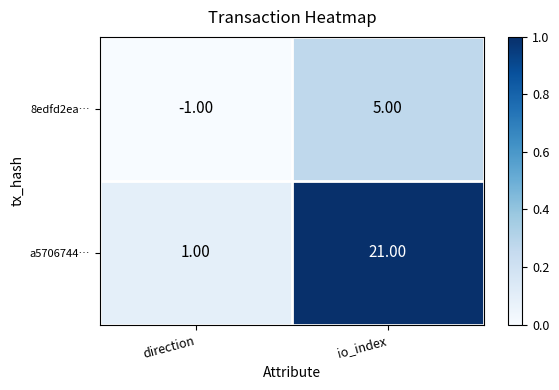

Rank the series by their average value, from lowest to highest.

8edfd2ea…, a5706744…